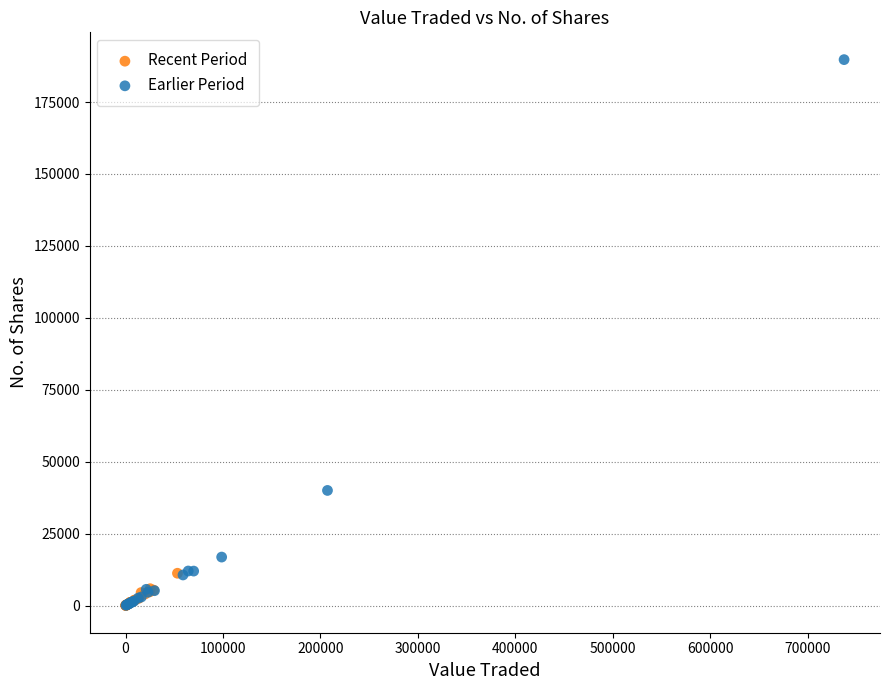

Which series contains the highest Y value?

Earlier Period